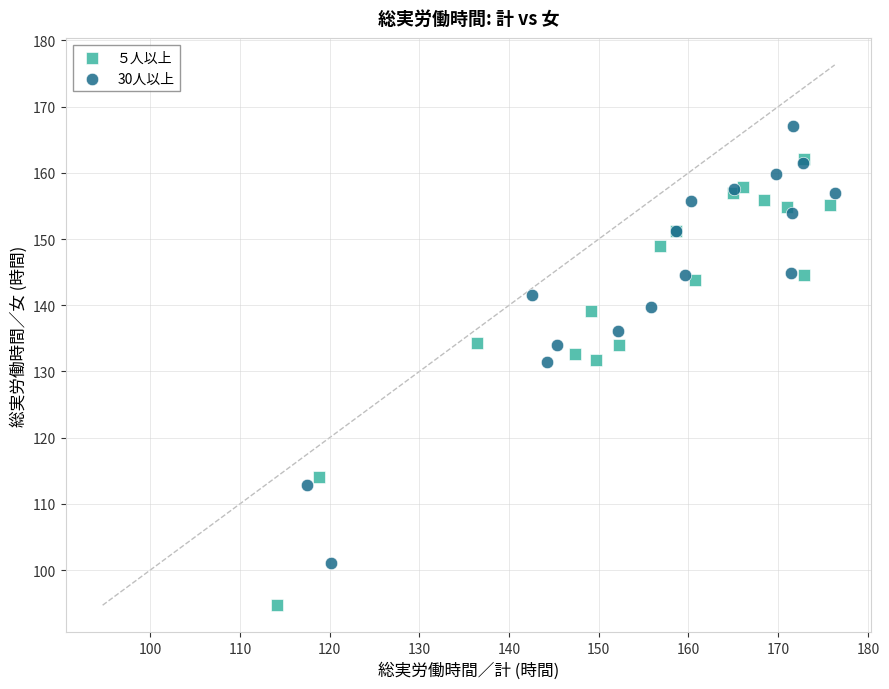

Which series contains the highest Y value?

30人以上